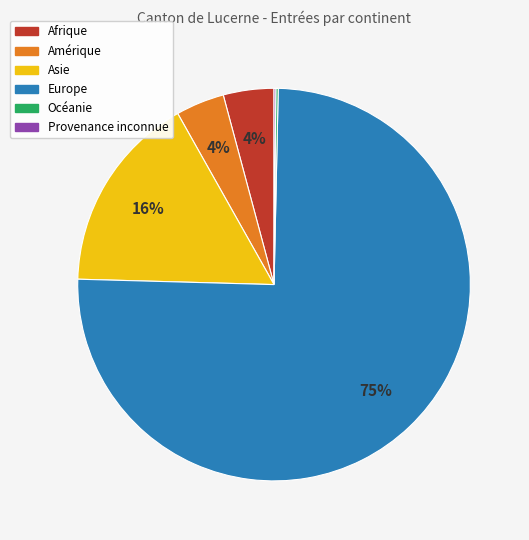

Is there any slice that represents more than half of the pie?

Yes